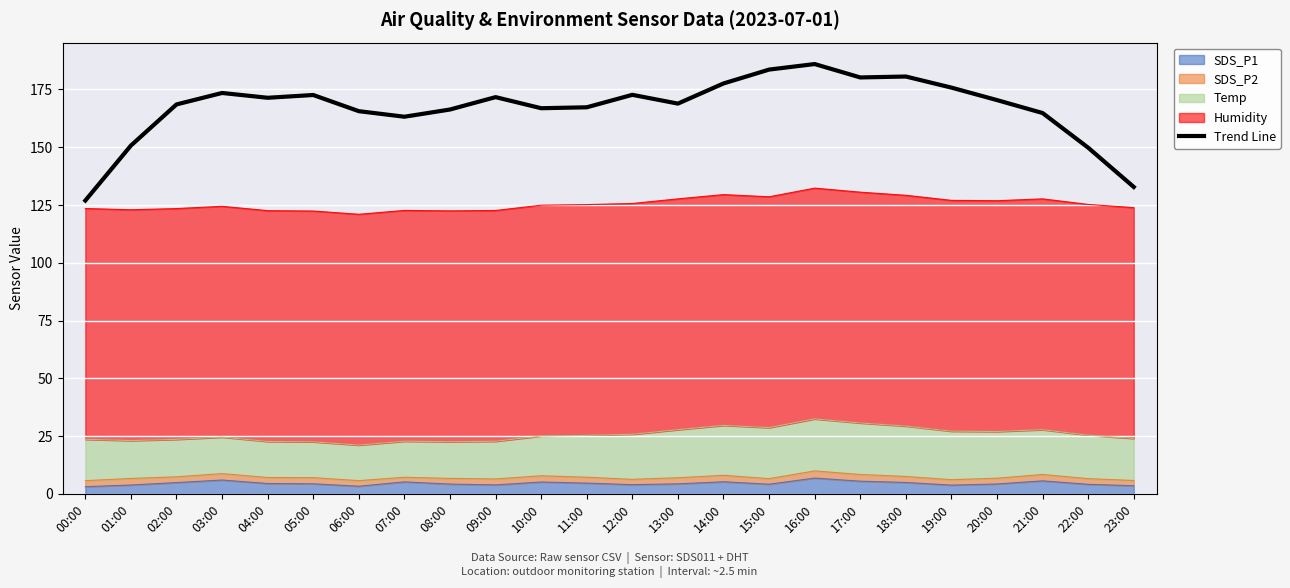

True or false: the data shows 168.5 at 02:00.

True